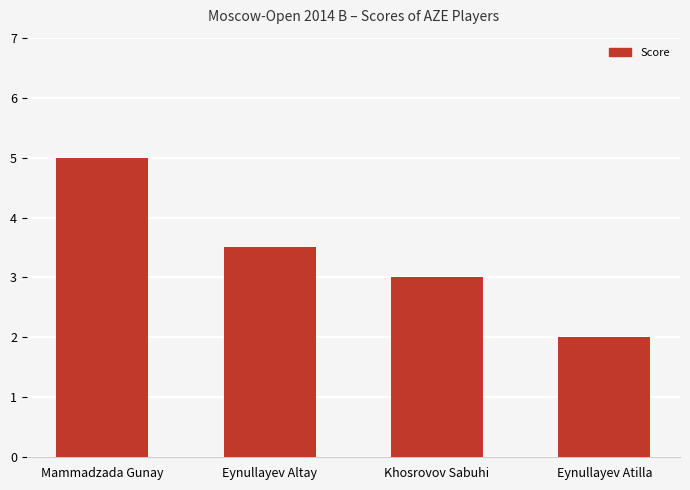

At which label is the value closest to 3?

Khosrovov Sabuhi